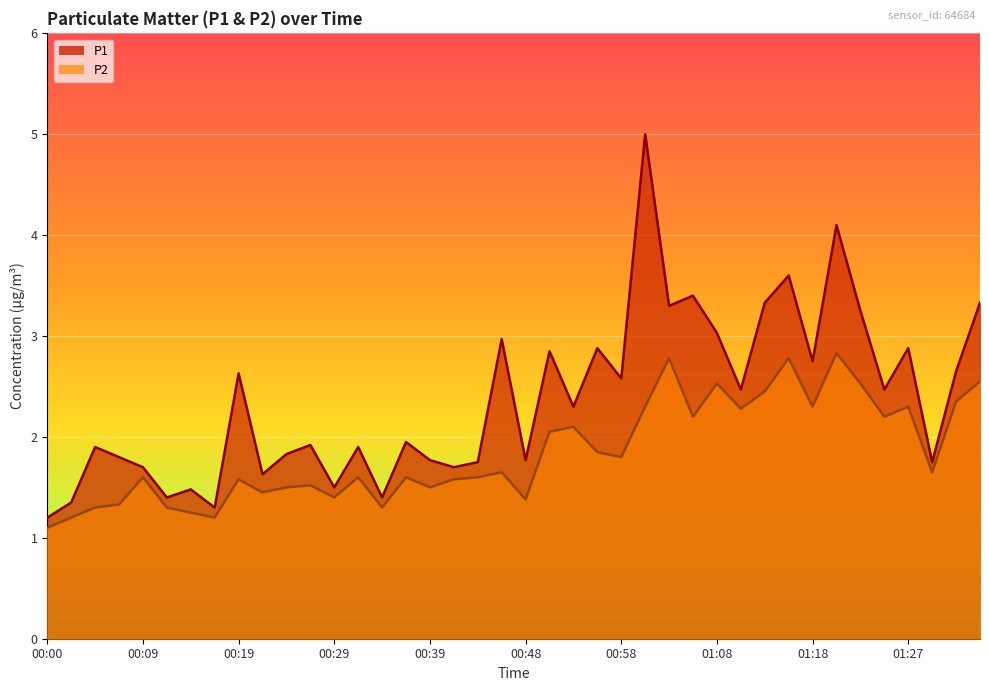

At which category is the sum across all series the highest?

01:01